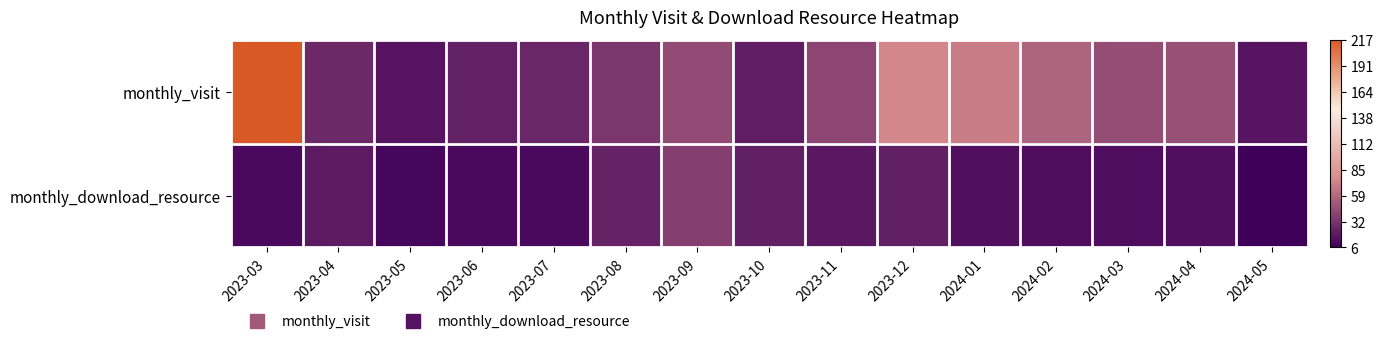

At 2024-02, list the series in order from largest to smallest.

monthly_visit, monthly_download_resource